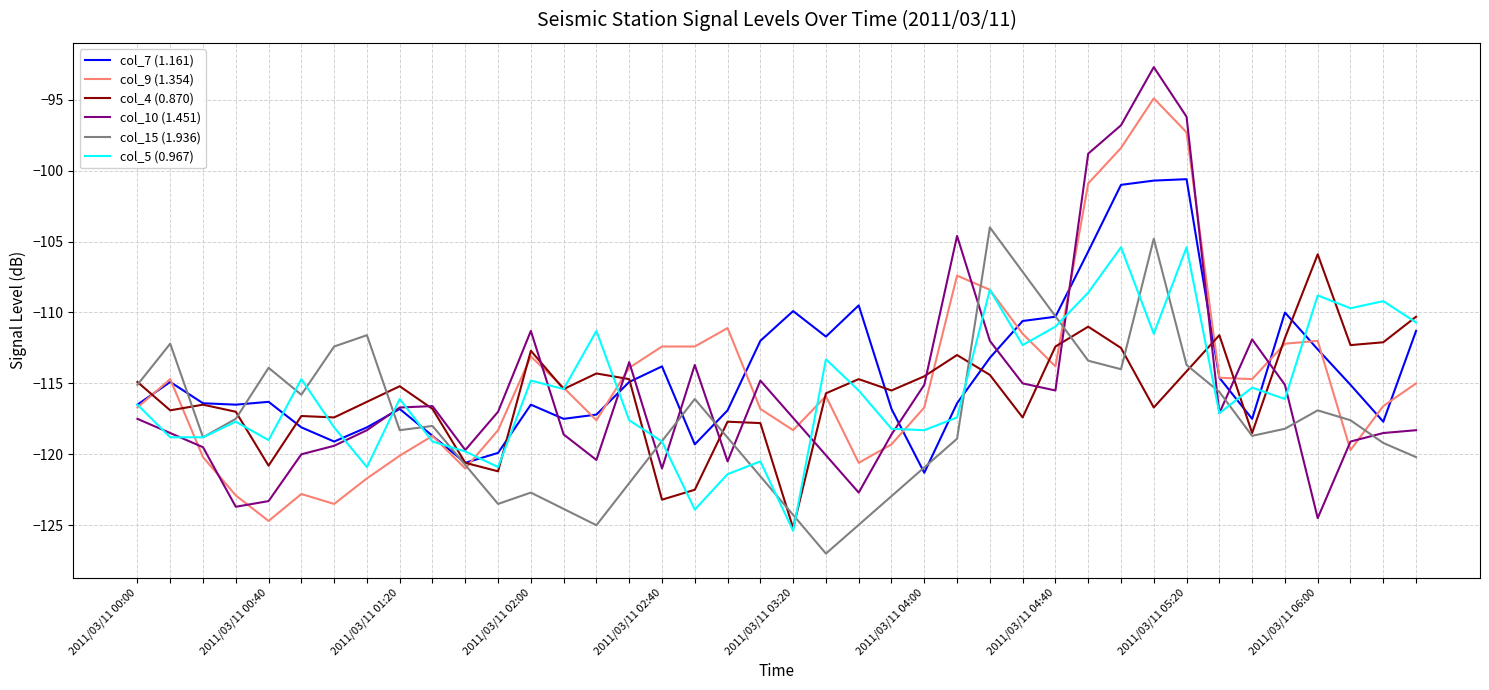

Is this an area chart (filled region under the line)?

No